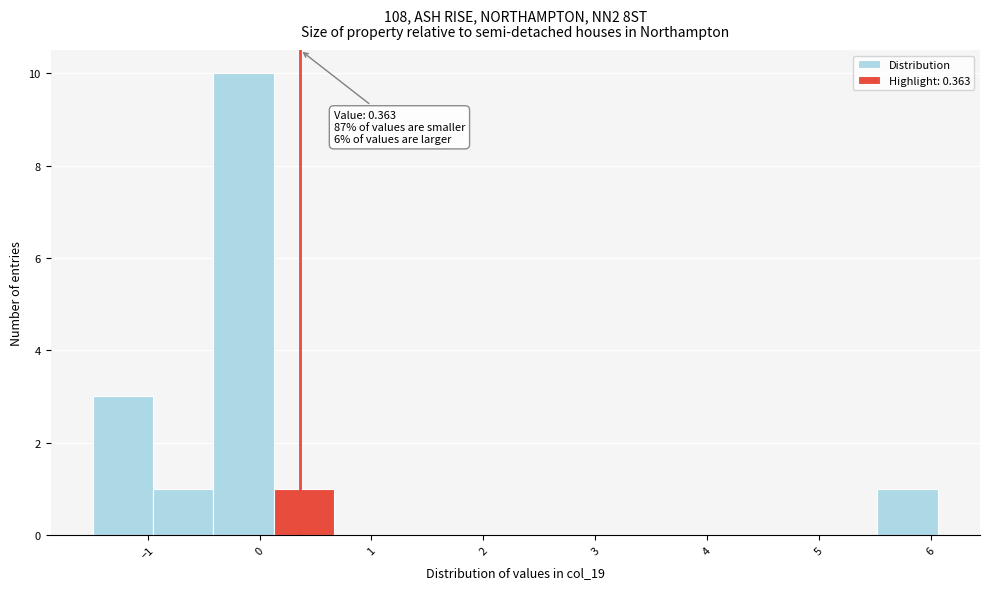

Over which range of the x-axis is the bar tallest?

-0.4 to 0.1